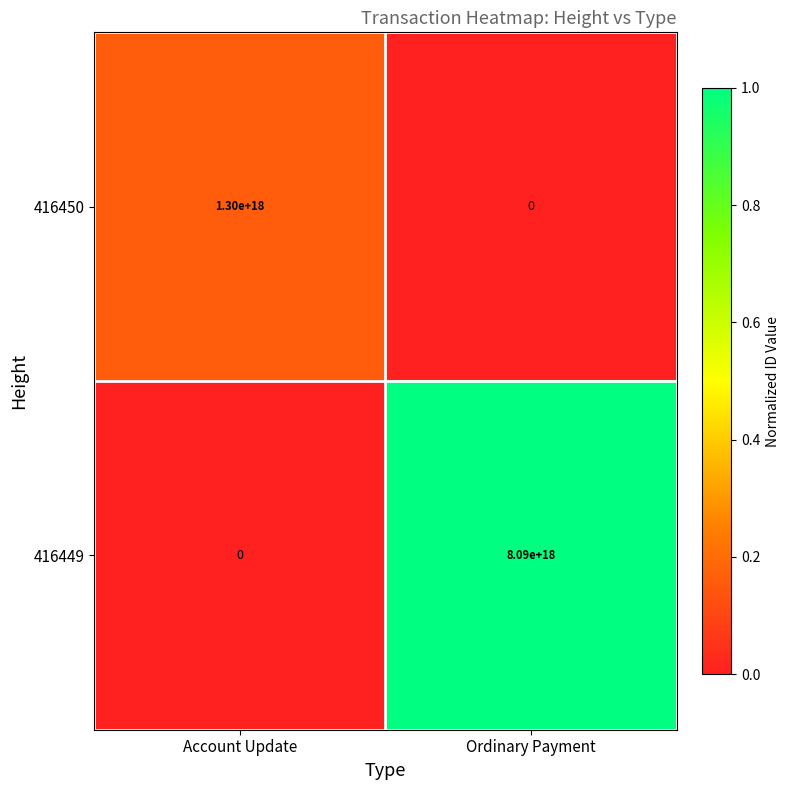

At which label is 416450 closest to 650000000000000000?

Account Update